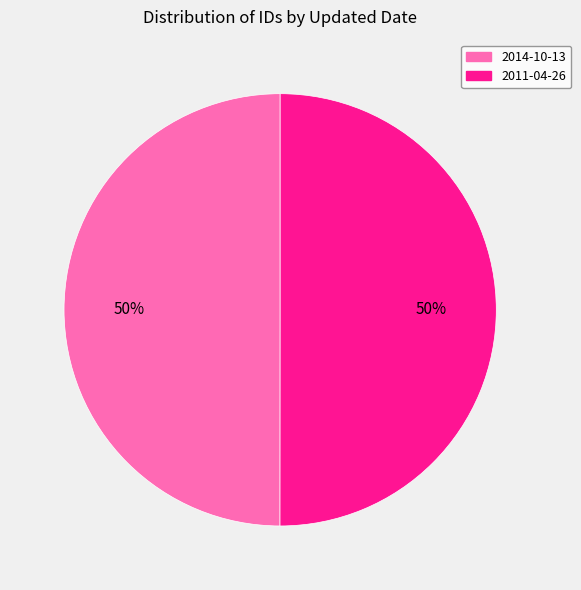

To the nearest percent, what is the combined percentage of 2014-10-13 and 2011-04-26?

100%